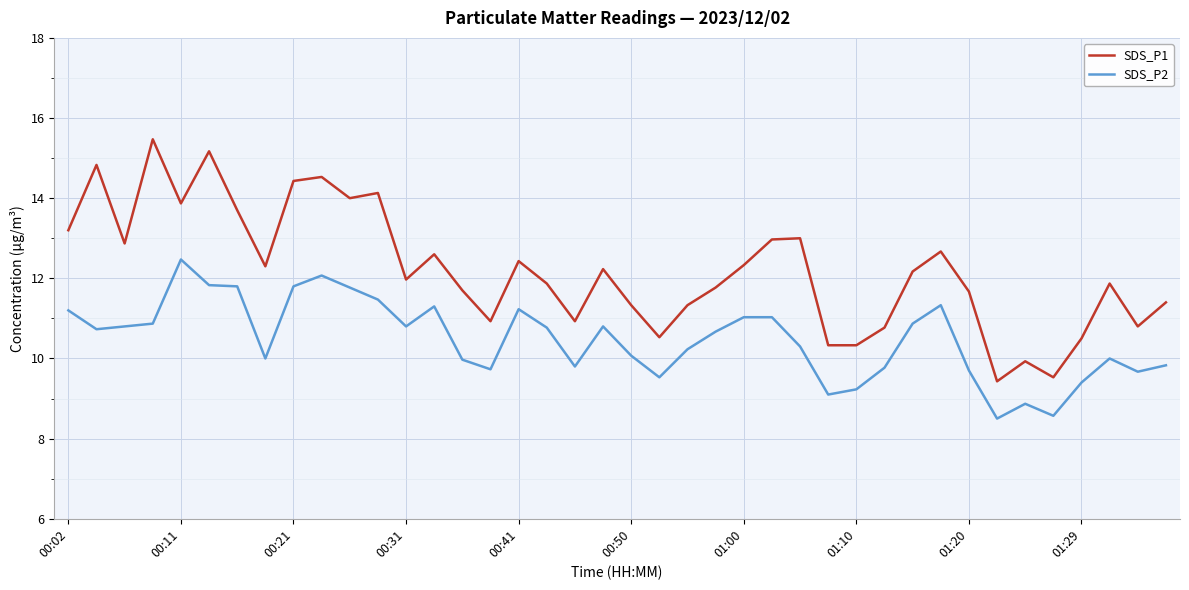

Which series has the largest total across all categories?

SDS_P1